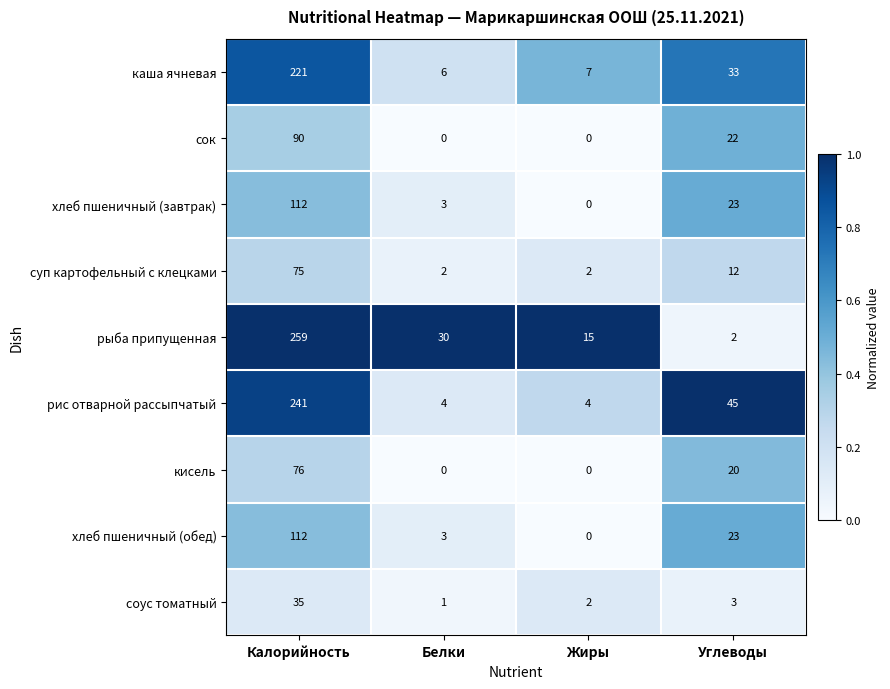

What is the sum of the соус томатный values at Белки and Калорийность?

36